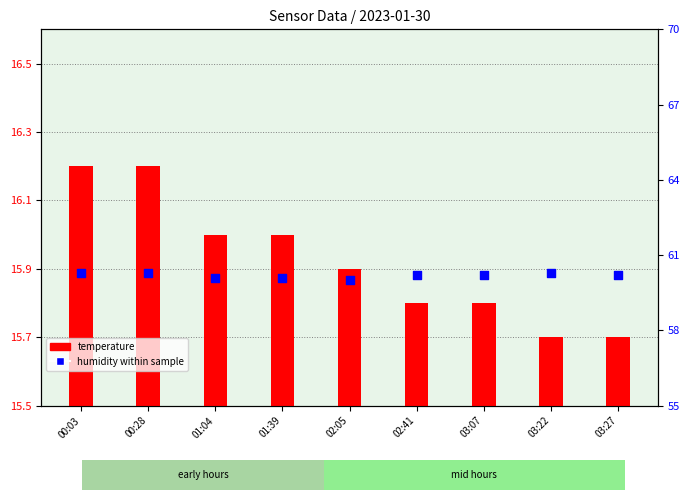

Which series reaches the minimum Y coordinate?

temperature